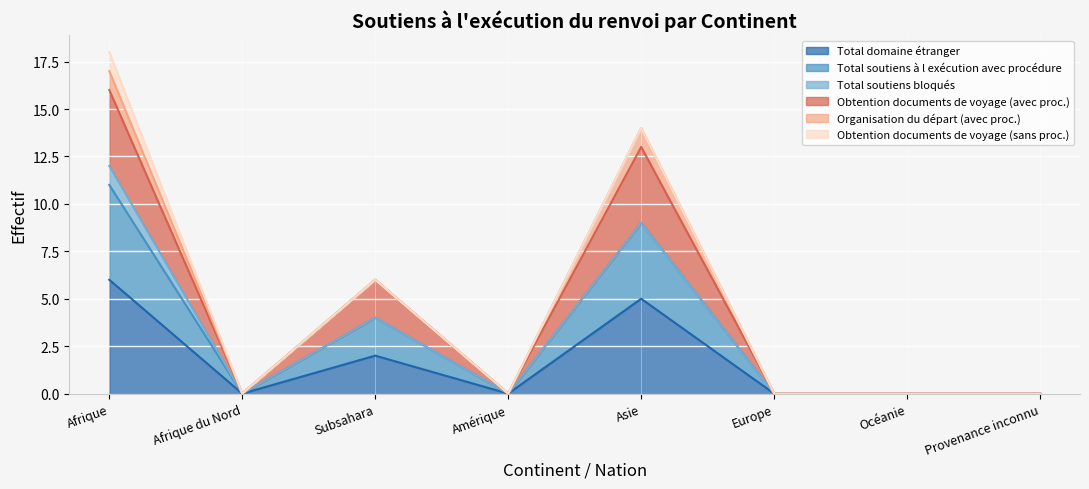

How many positive values does the Total domaine étranger series have?

3